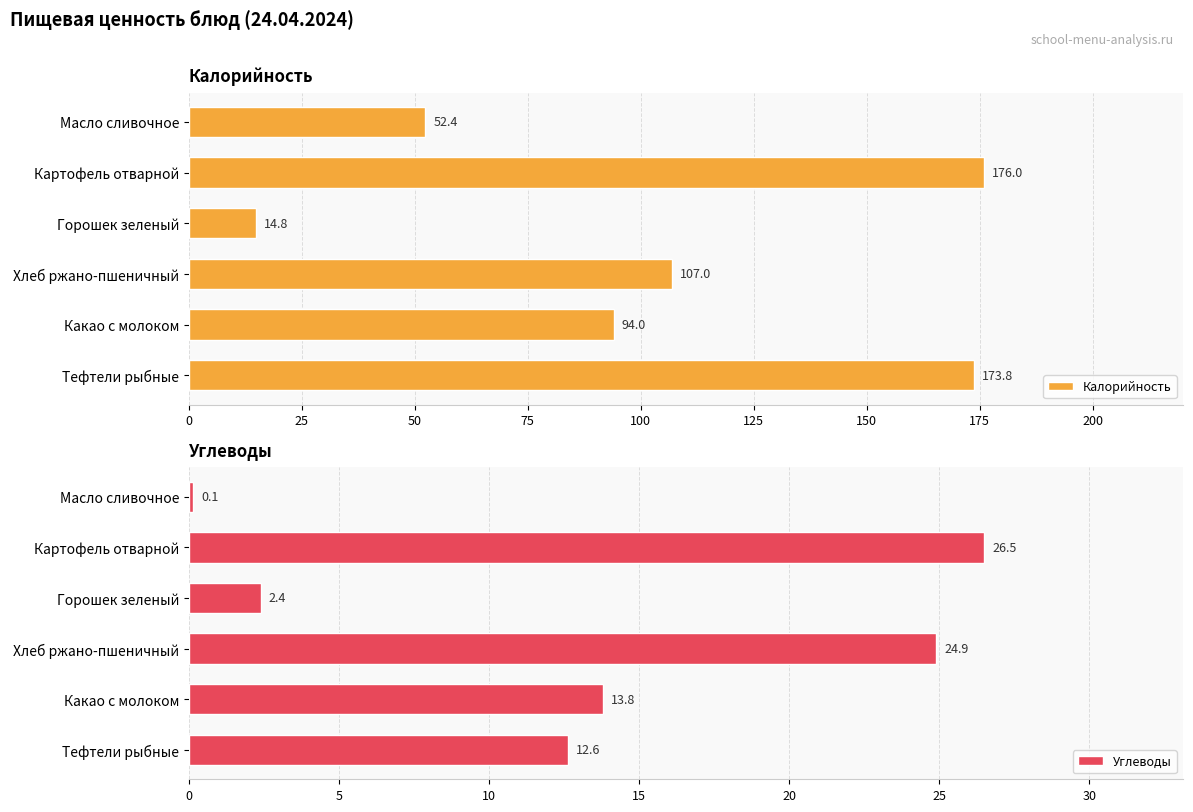

What is the difference between the maximum and minimum values in the Калорийность series?

161.2